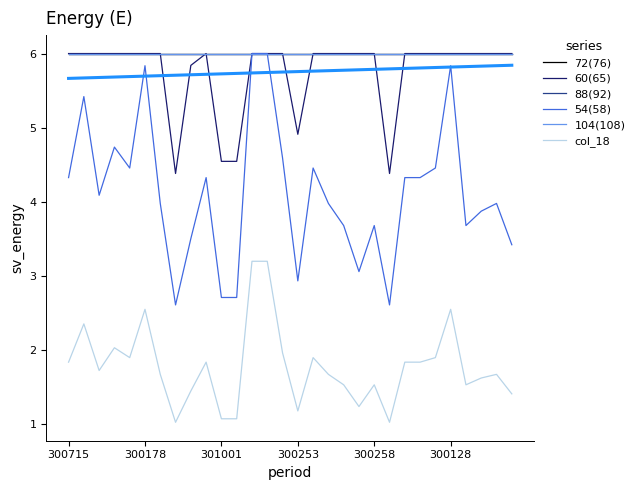

What is the lowest value of the 60(65) series?

4.4